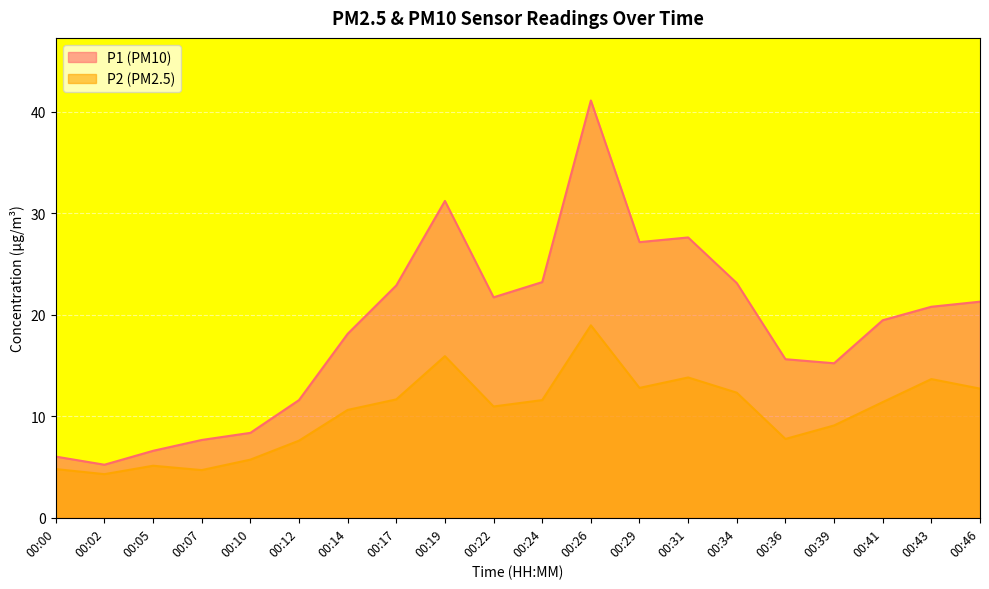

Where does the P1 series first go above 20?

00:17